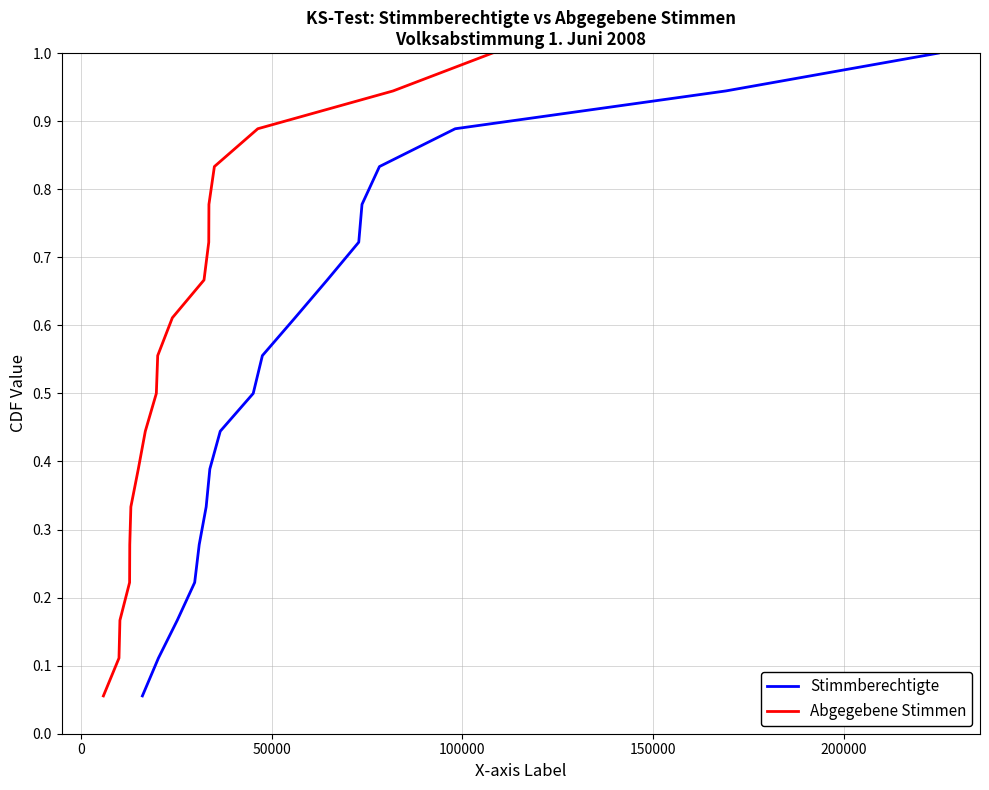

What is the highest value of the Stimmberechtigte series?

1.0